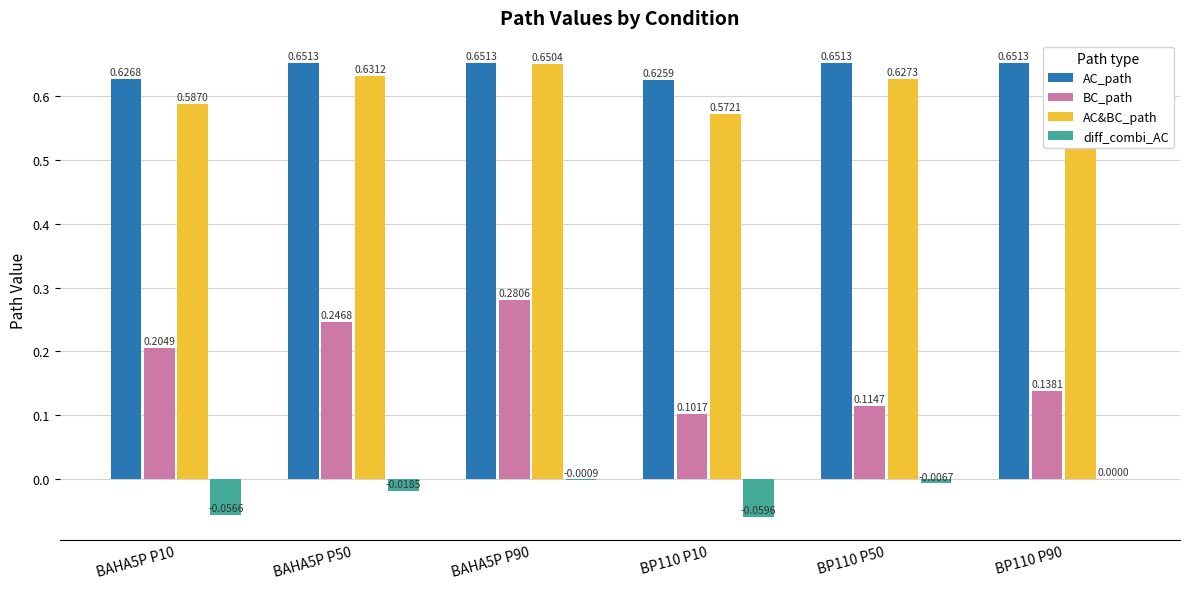

At which category does the chart reach its peak across all series?

BAHA5P P50